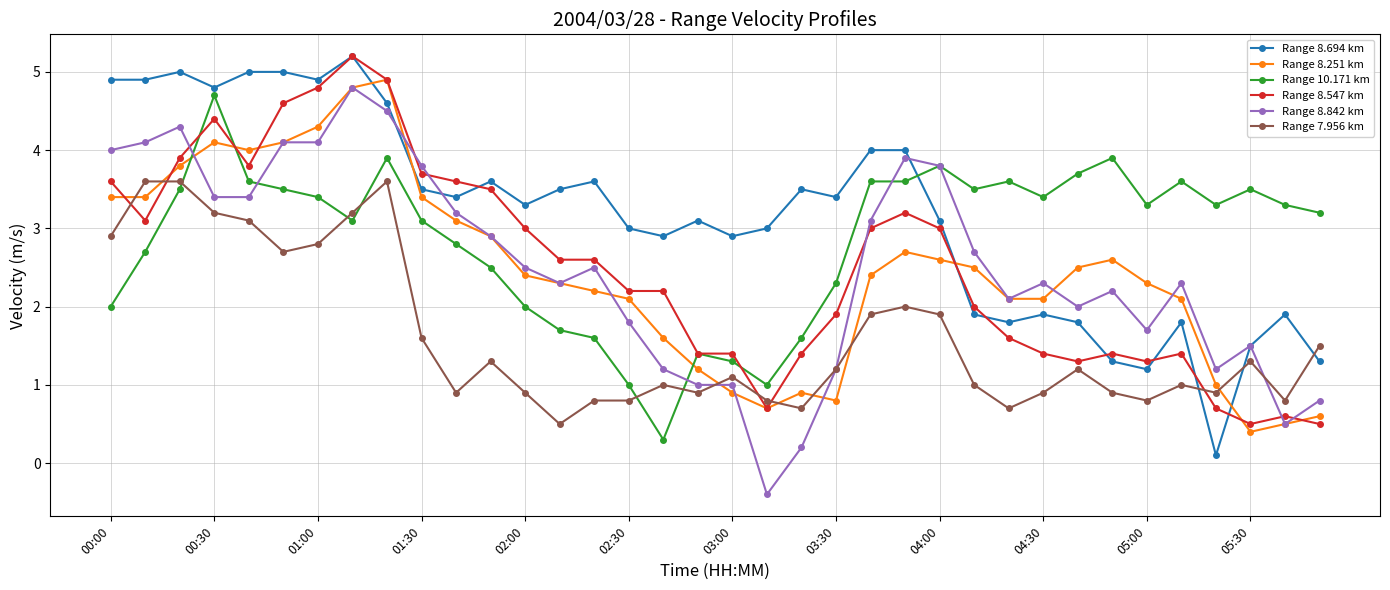

True or false: Range 8.547 km and Range 8.842 km cross at least once.

True